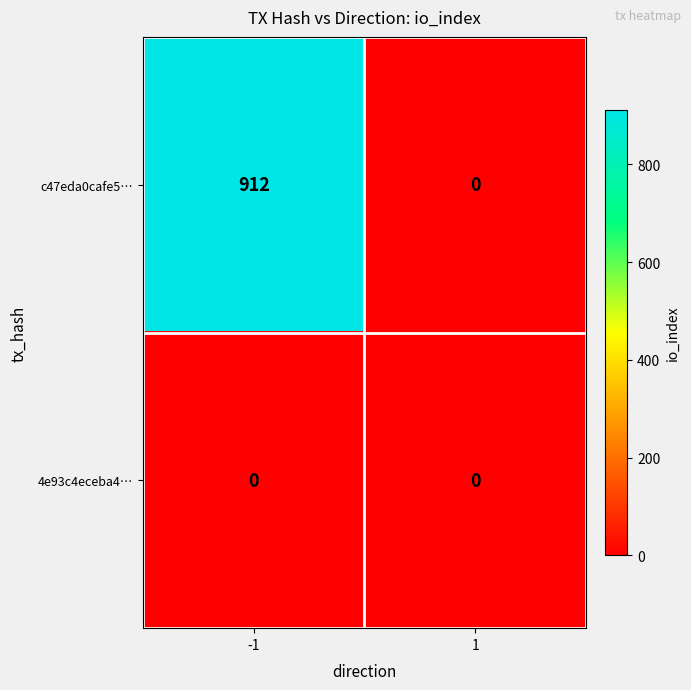

How many distinct data groups are displayed?

2